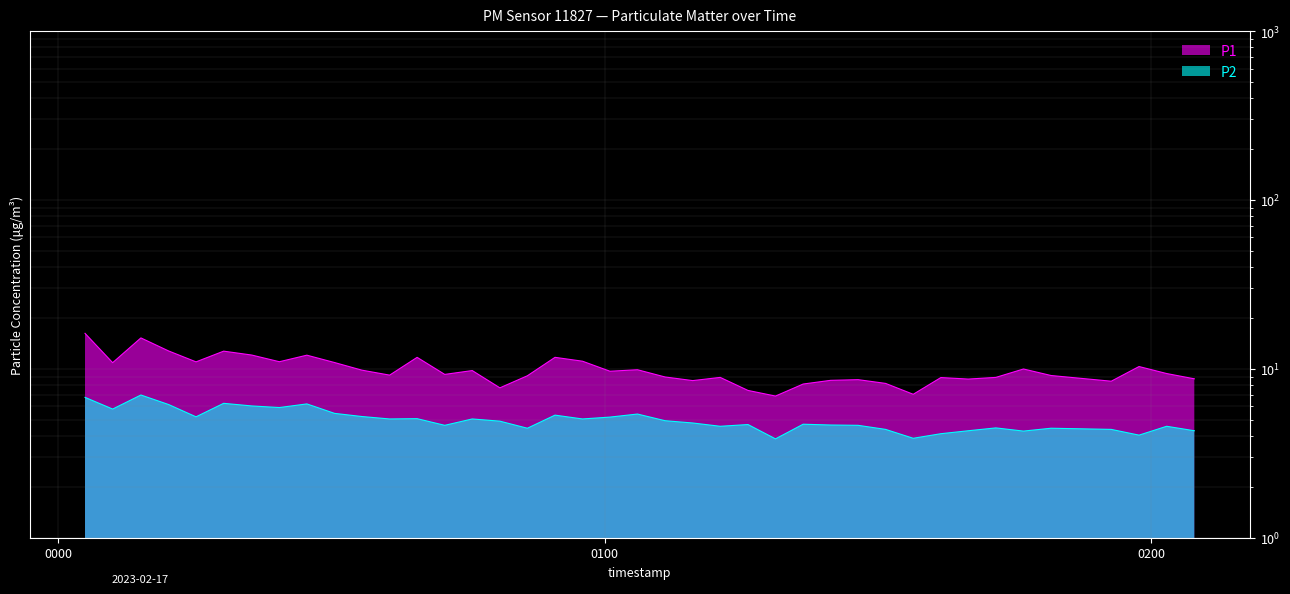

In P2, how many points are higher than both neighbors (excluding endpoints)?

12